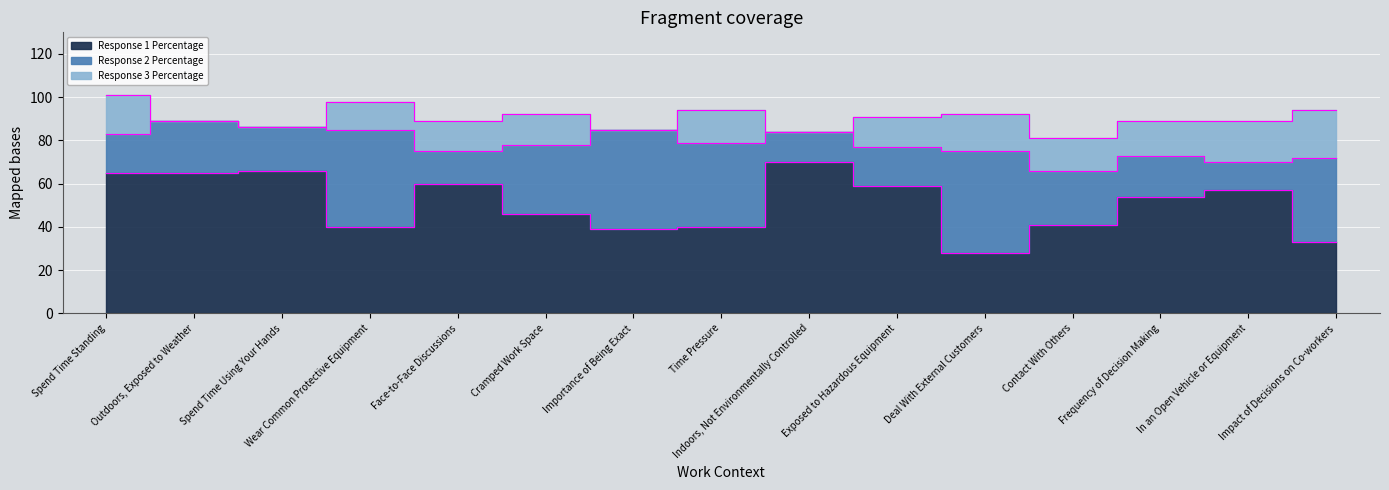

What is the total value across all series at In an Open Vehicle or Equipment?

89